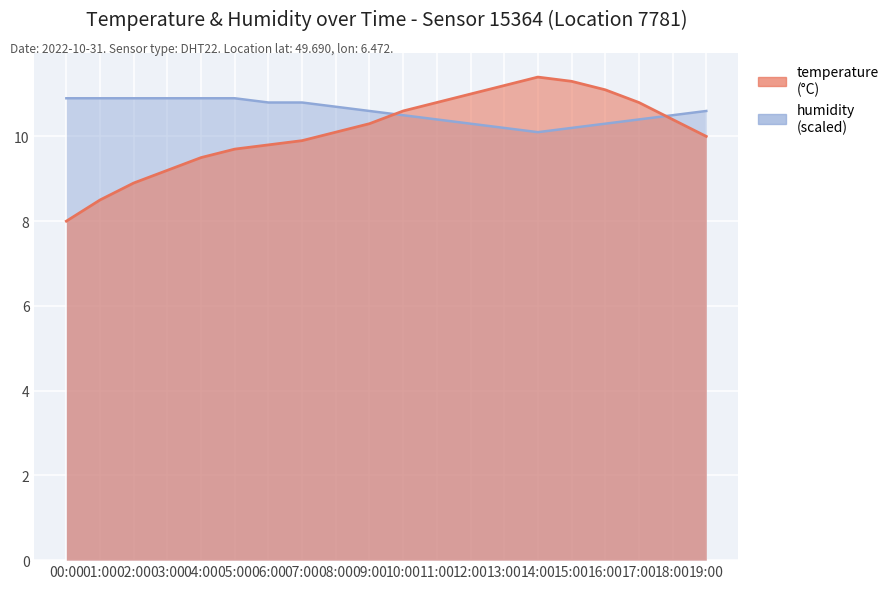

At 11:00, list the series in order from largest to smallest.

temperature, humidity